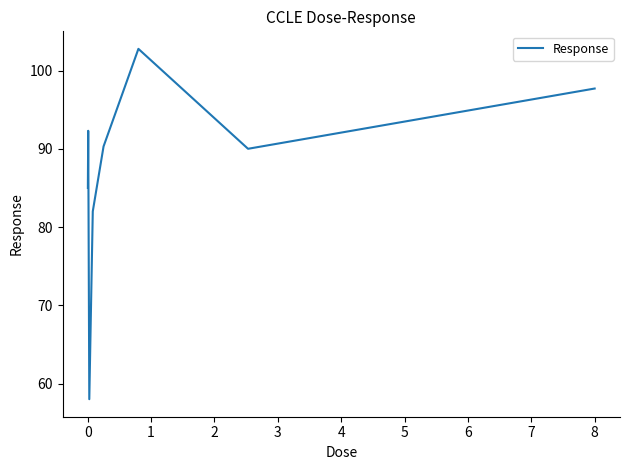

What is the maximum value shown in the chart?

102.8